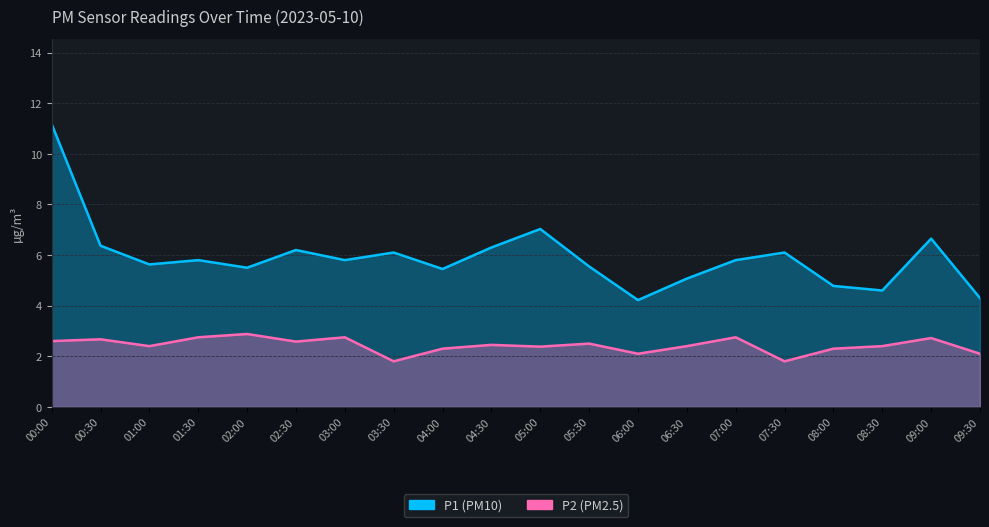

Reading left to right, extract all data points from this chart.

P1: 11.2	6.4	5.6	5.8	5.5	6.2	5.8	6.1	5.5	6.3	7.0	5.5	4.2	5.1	5.8	6.1	4.8	4.6	6.7	4.3
P2: 2.6	2.7	2.4	2.8	2.9	2.6	2.8	1.8	2.3	2.5	2.4	2.5	2.1	2.4	2.8	1.8	2.3	2.4	2.7	2.1